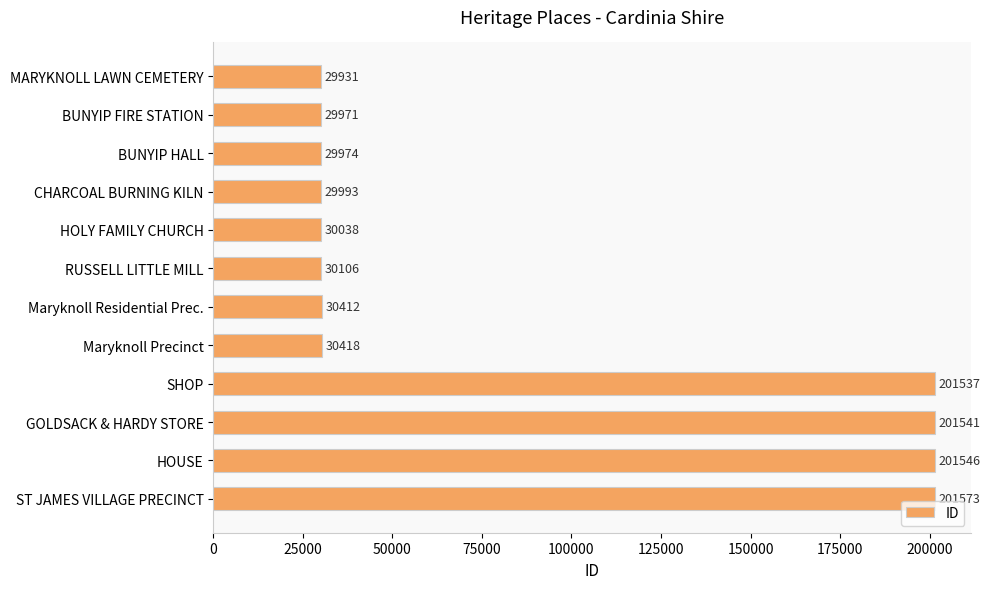

What is the maximum value shown in the chart?

201573